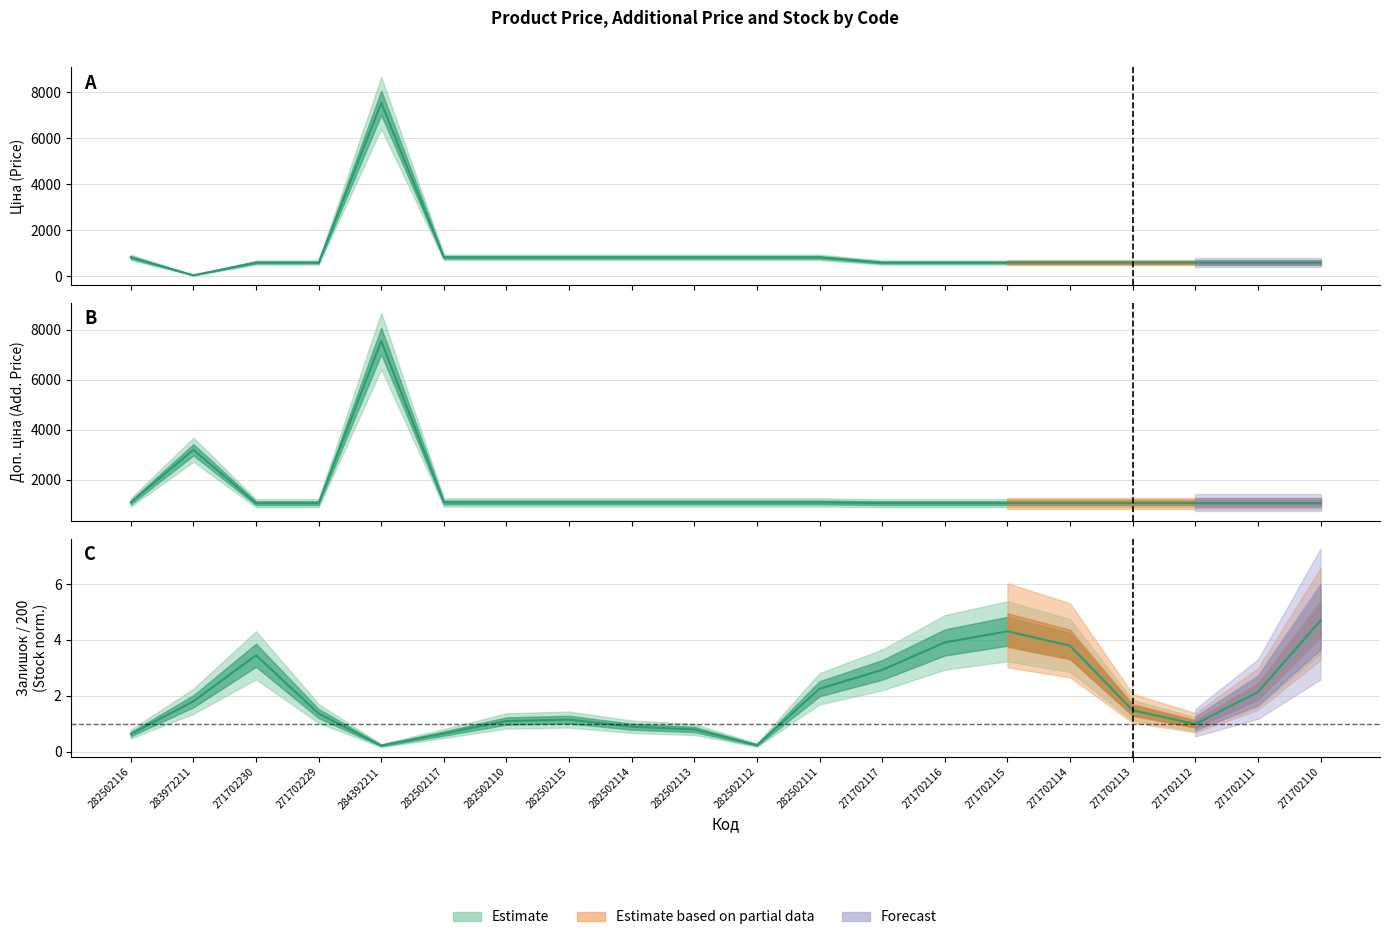

What is the total value across all series at 271702115?

1664.7